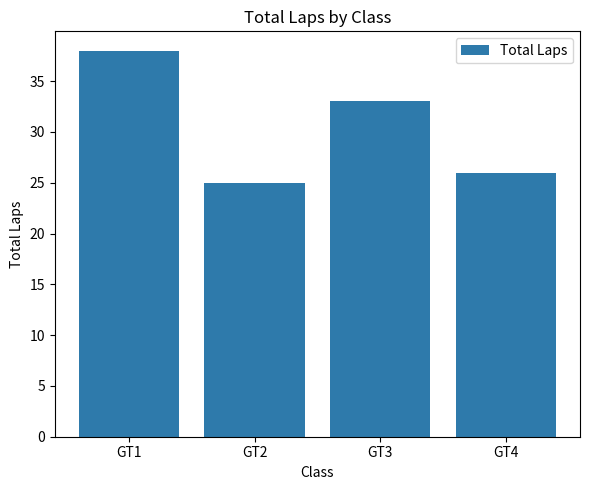

What is the ratio of the value at GT3 to the value at GT4?

1.3